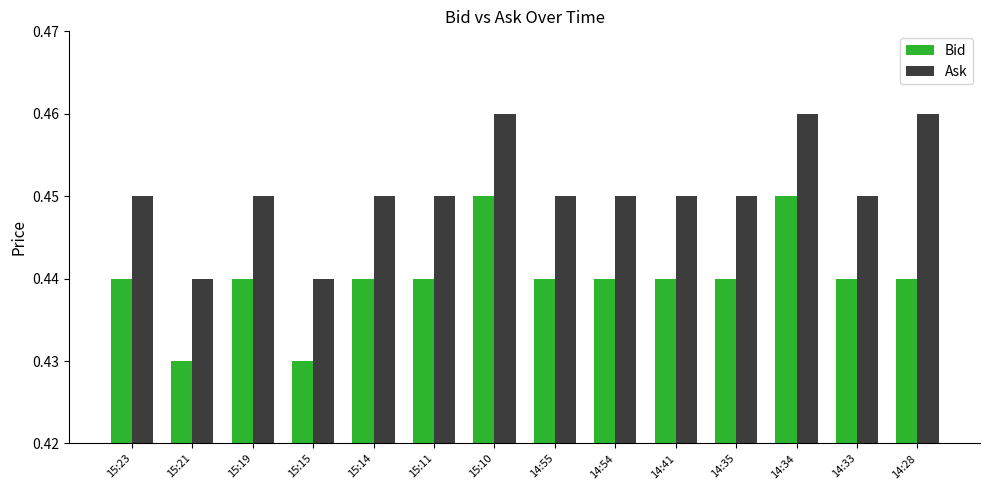

What is the sum of the Bid values at 15:15 and 15:19?

0.9